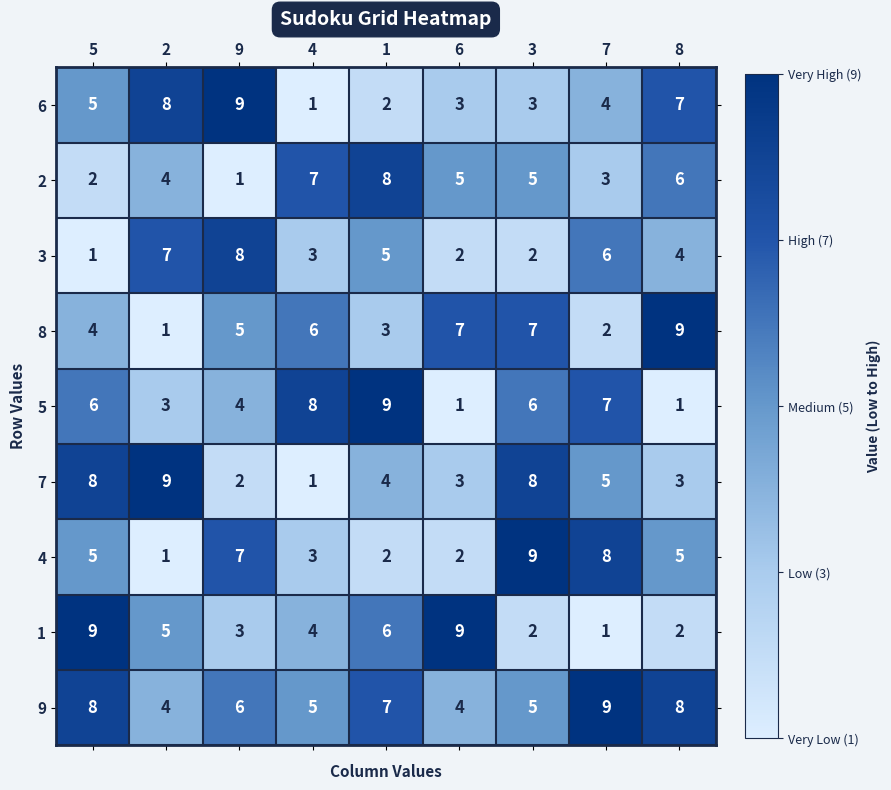

What is the spread (max minus min) of values at 6?

8